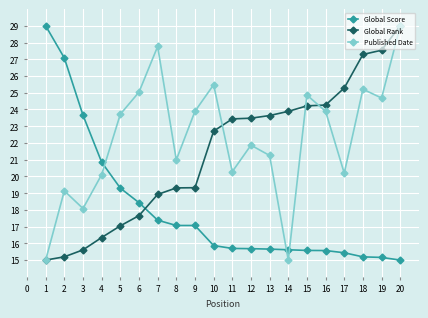

What is the greatest value displayed?

29.0